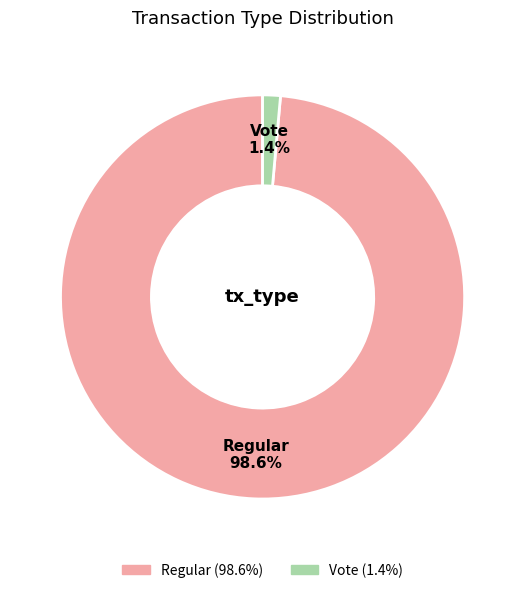

To the nearest percent, what is the combined percentage of Regular and Vote?

100%